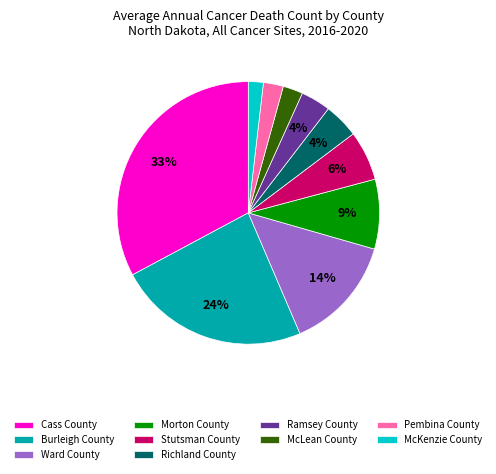

To the nearest percent, what portion does Morton County represent?

9%